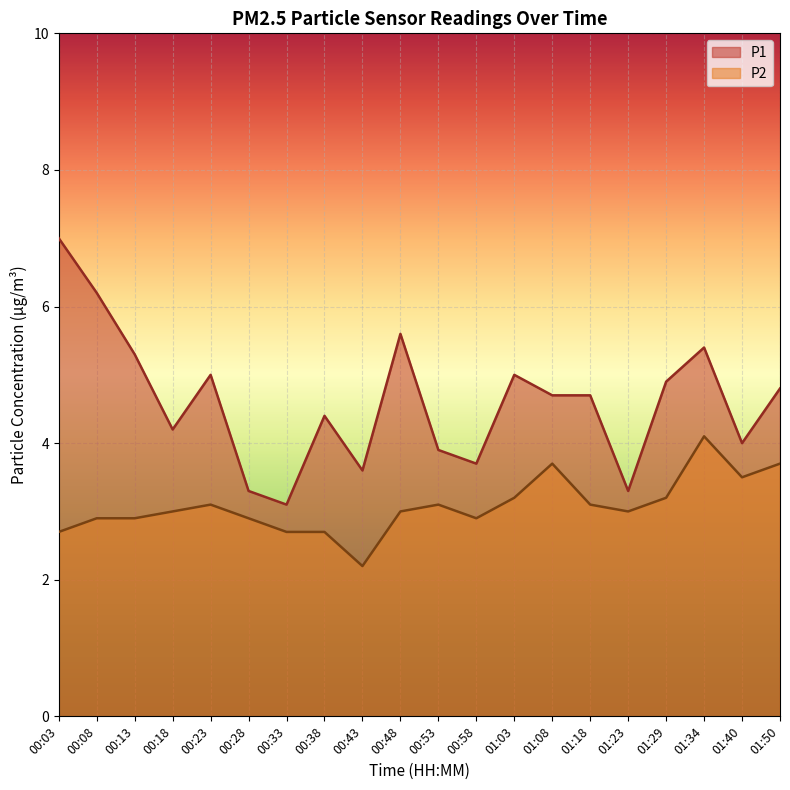

At how many categories does at least one series exceed 4?

13